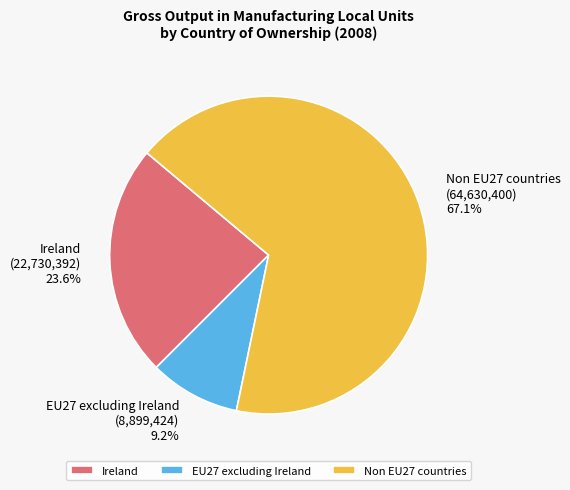

True or false: Ireland accounts for 24% of the total.

True